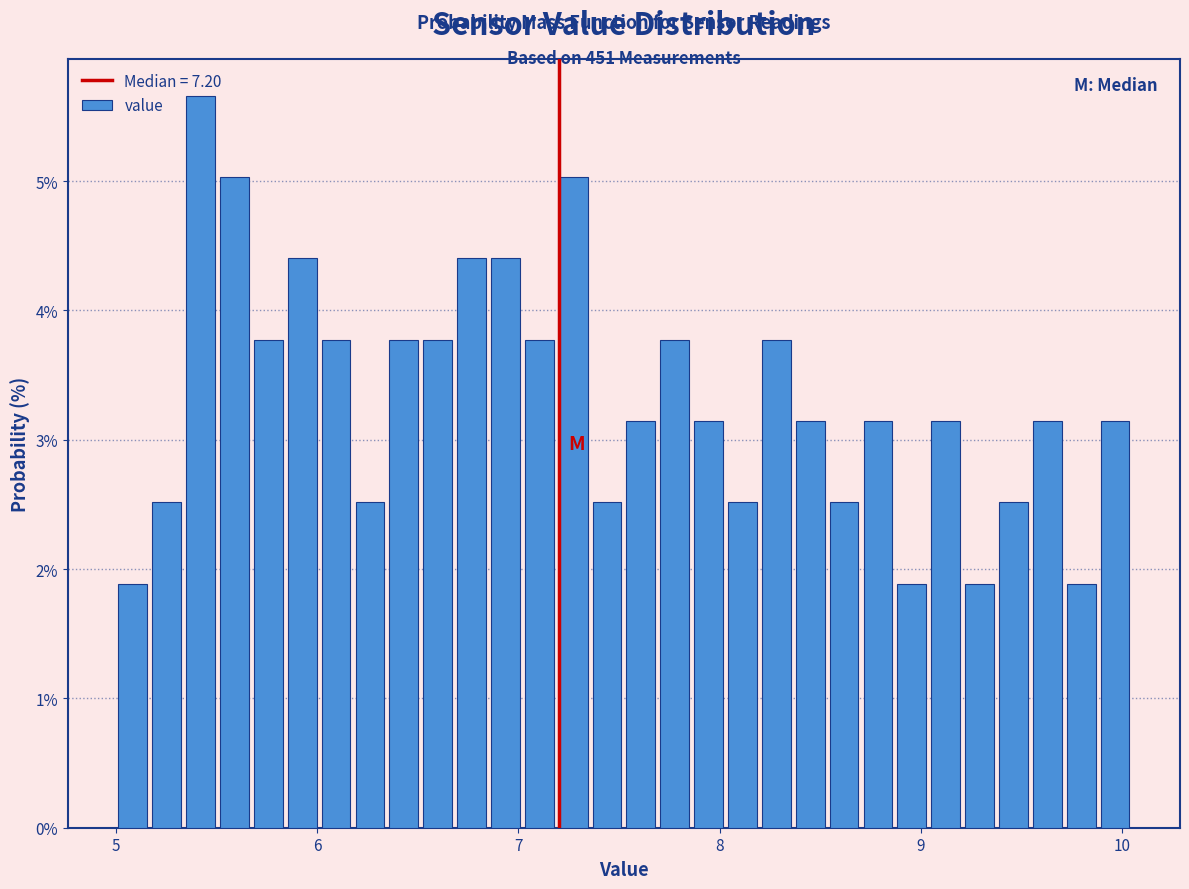

Around what value on the x-axis is the tallest bar? Give the approximate position of its centre, as read against the axis.

5.4